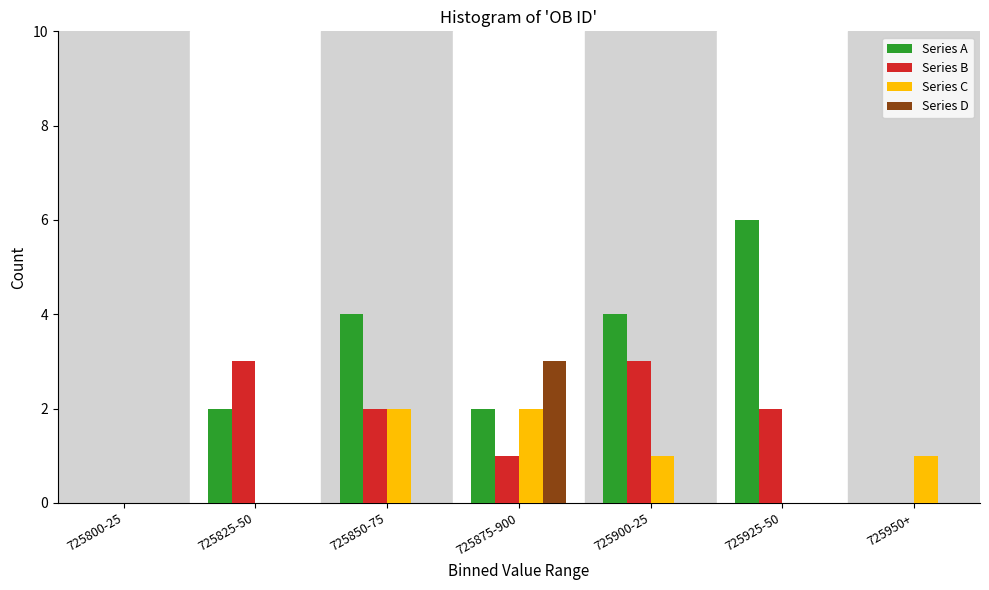

Reading left to right, list all the values displayed in this chart.

Series A: 725800-25=0	725825-50=2	725850-75=4	725875-900=2	725900-25=4	725925-50=6	725950+=0
Series B: 725800-25=0	725825-50=3	725850-75=2	725875-900=1	725900-25=3	725925-50=2	725950+=0
Series C: 725800-25=0	725825-50=0	725850-75=2	725875-900=2	725900-25=1	725925-50=0	725950+=1
Series D: 725800-25=0	725825-50=0	725850-75=0	725875-900=3	725900-25=0	725925-50=0	725950+=0